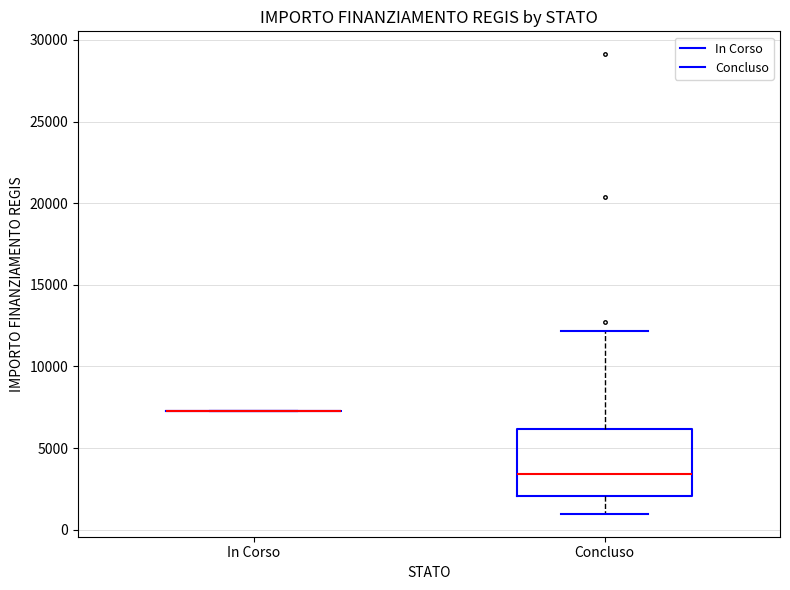

Reading left to right, read every box against the y-axis: the position of its median line, the range the box covers, and the ends of its whiskers. The values are not printed on the chart, so give them approximately, as read against the axis.

In Corso: box collapsed to a line at 7500, whiskers 7500 to 7500
Concluso: median 3500, box 2000 to 6000, whiskers 1000 to 12000